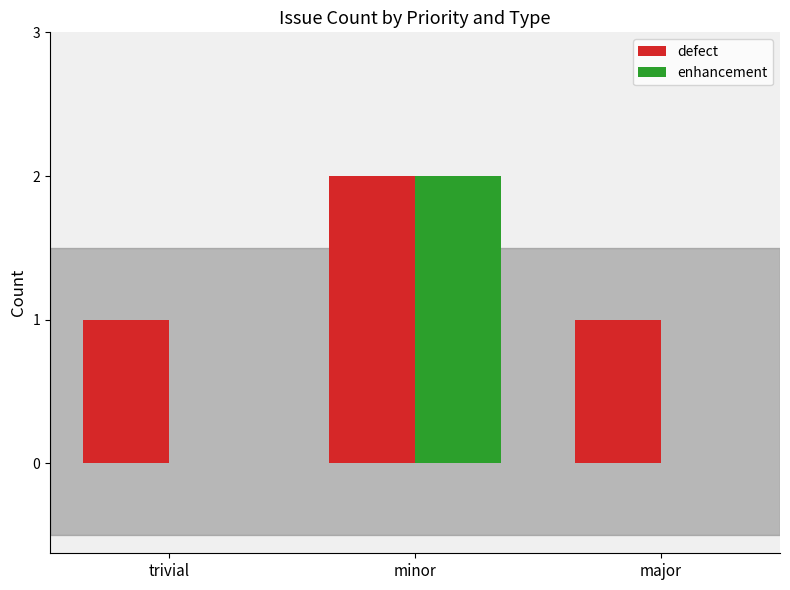

Which series has the largest total across all categories?

defect